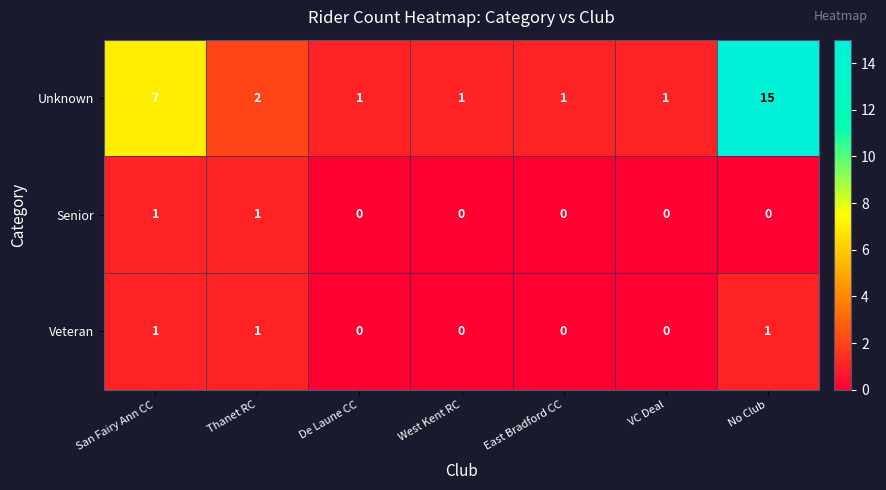

Is it true that Senior equals 0 at West Kent RC?

True